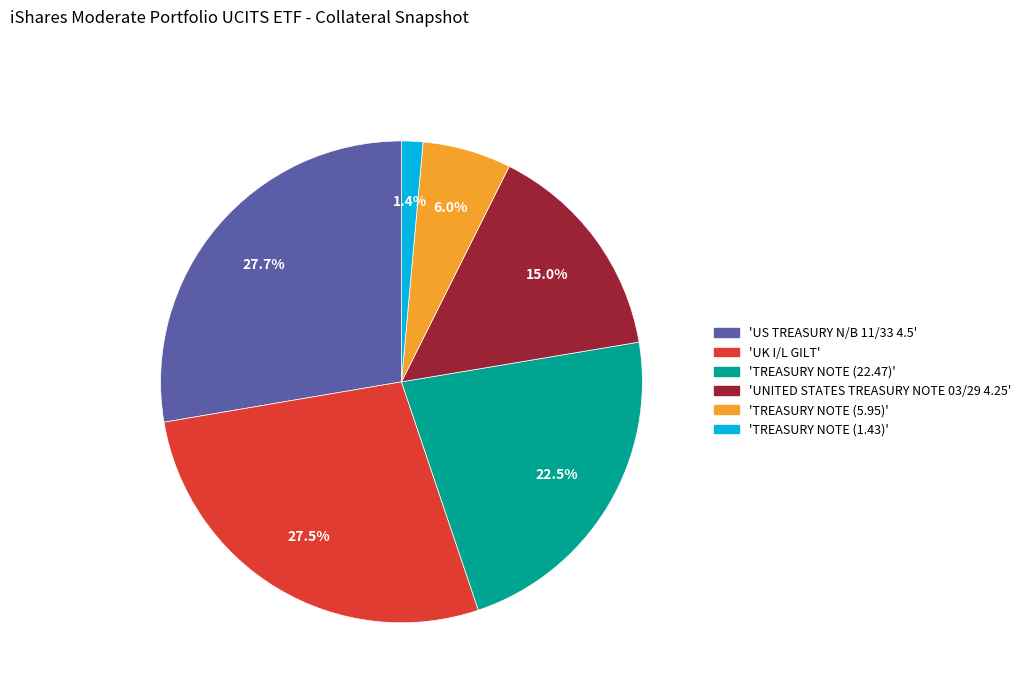

Is there any slice that represents more than half of the pie?

No